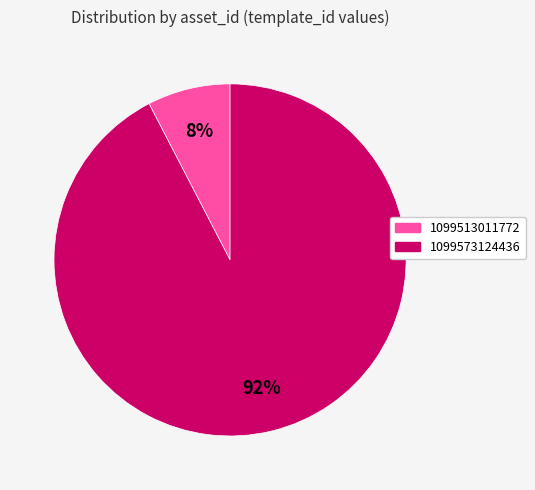

Between 1099513011772 and 1099573124436, which is larger?

1099573124436